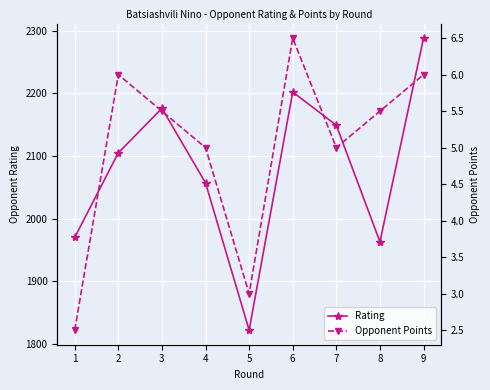

Which series has the widest spread of values?

Rating